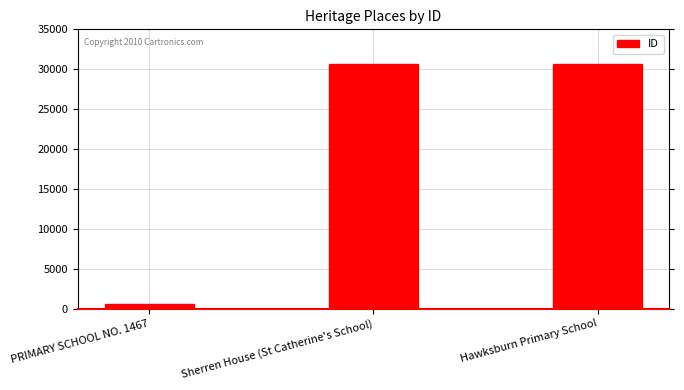

What is the smallest value displayed?

569